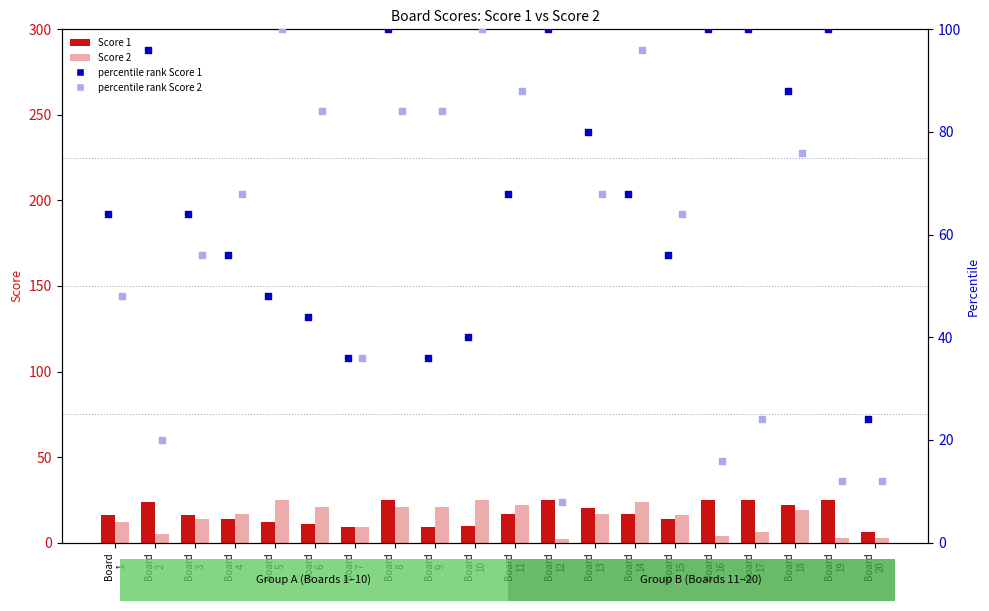

Which series has the largest total across all categories?

percentile rank Score 1